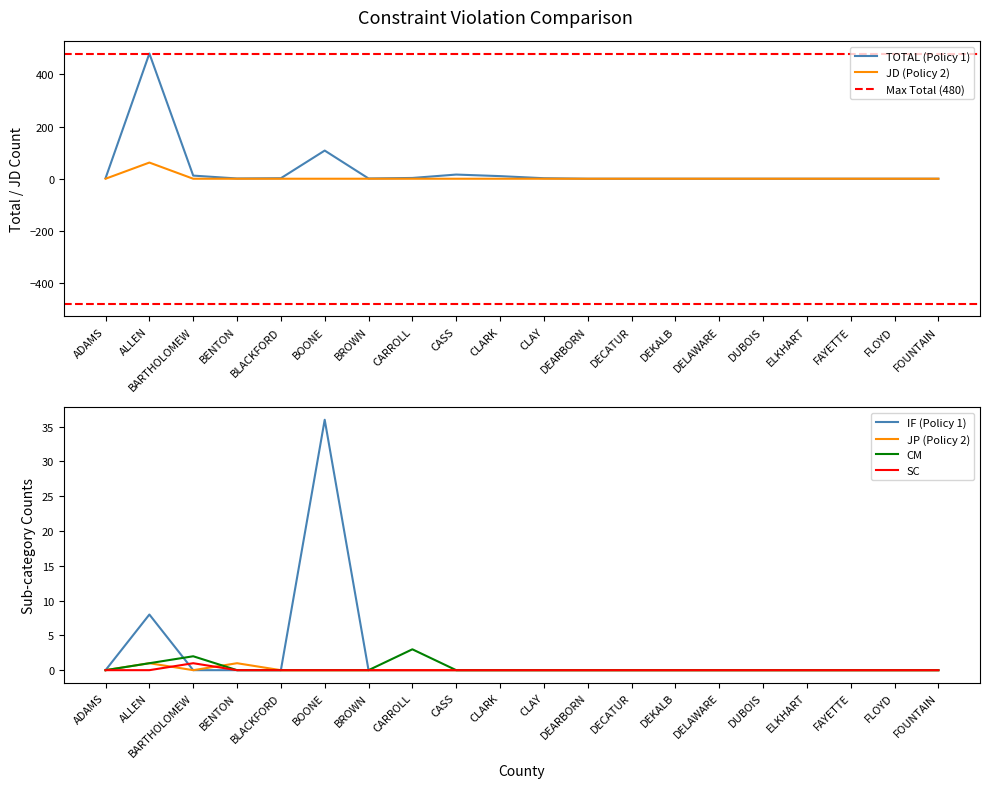

What is the maximum value for CM?

3